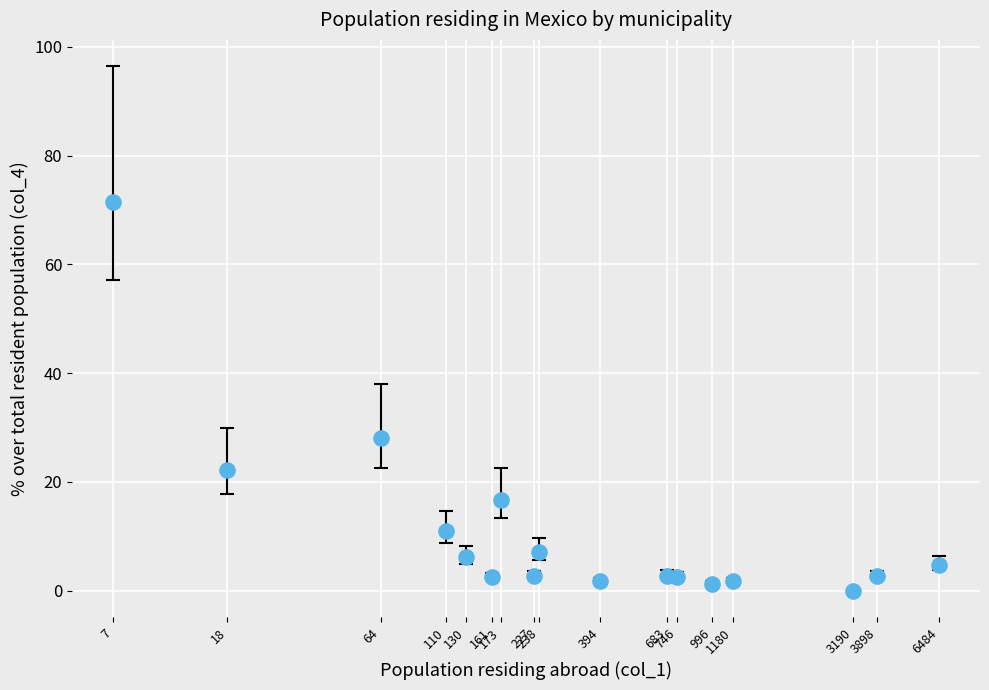

What Y value in the scatter plot is closest to 35?

28.1